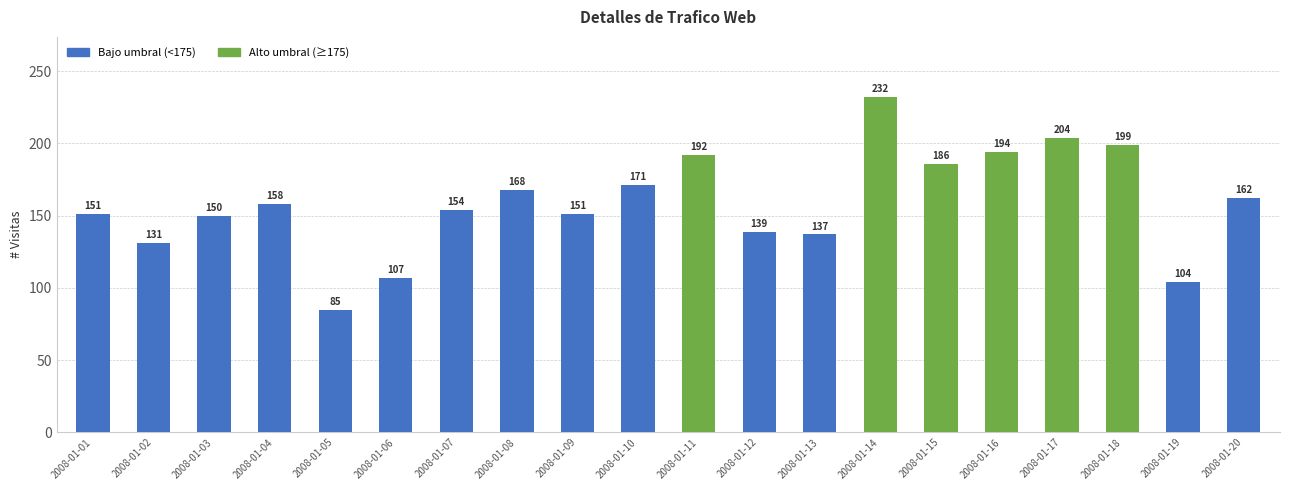

What value does the Alto umbral (≥175) series have at 2008-01-18?

199